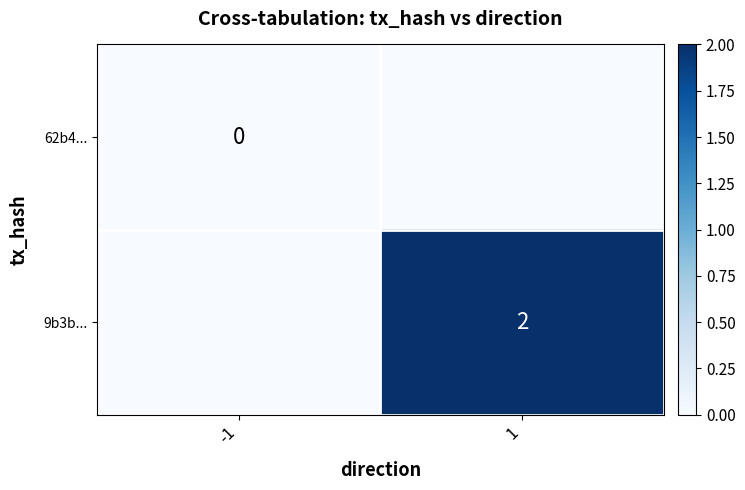

Which category has the lowest value across all series?

-1